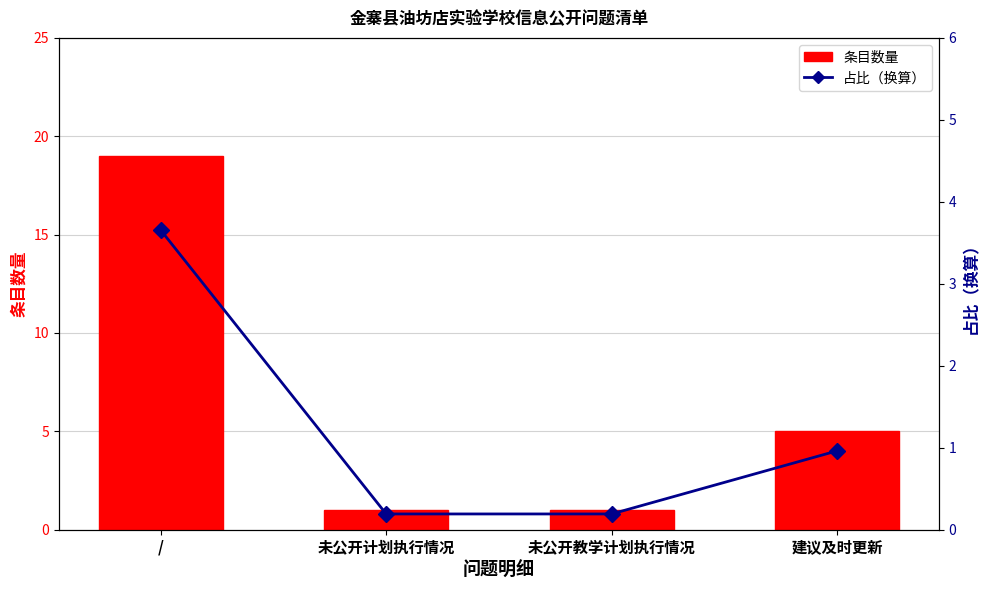

True or false: 占比（换算） has a value of 1.5 at /.

False